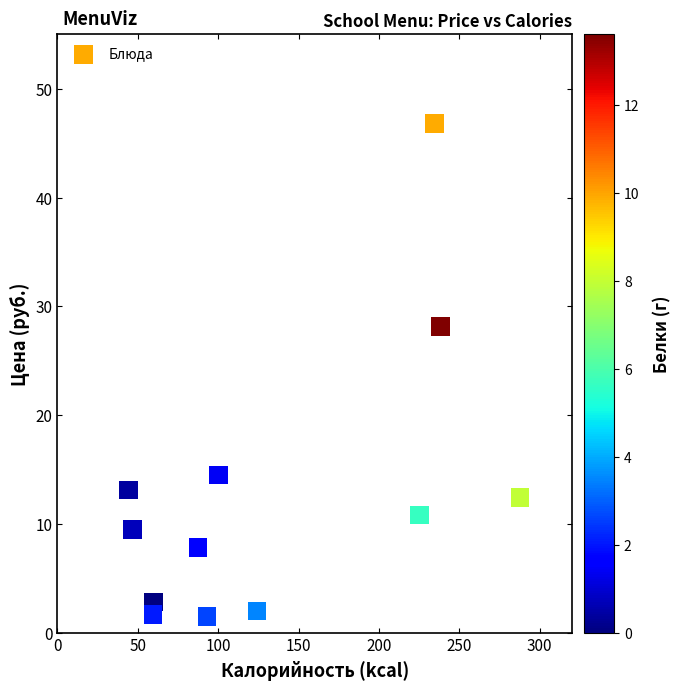

What is the range of Y values (max minus min)?

45.3